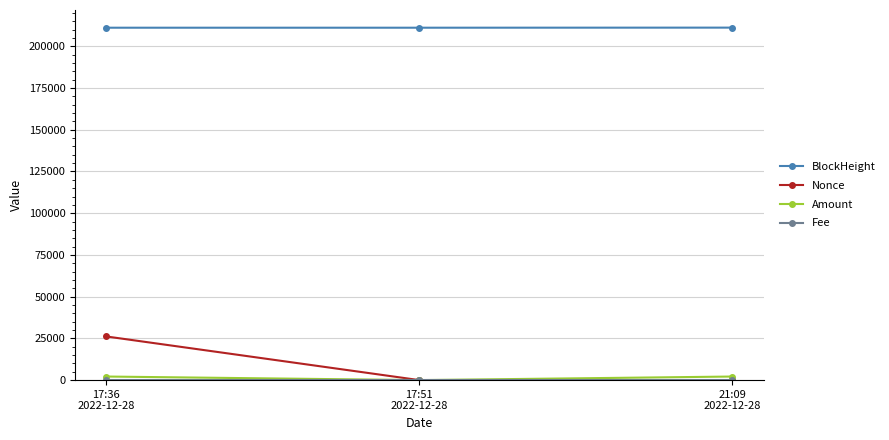

At which category is the sum across all series the highest?

17:36
2022-12-28